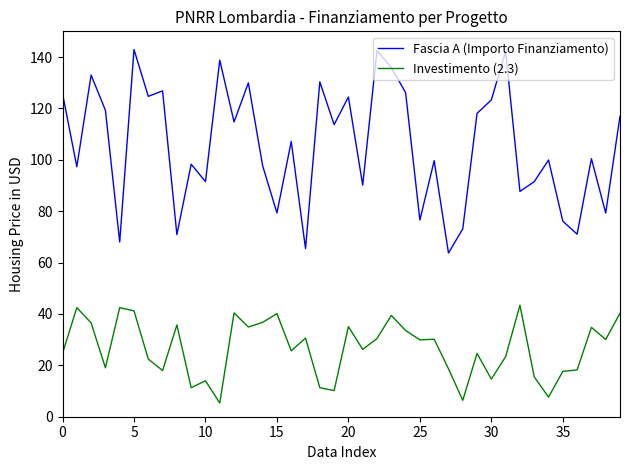

How many values in the Fascia A (Importo Finanziamento) series are below 107?

20